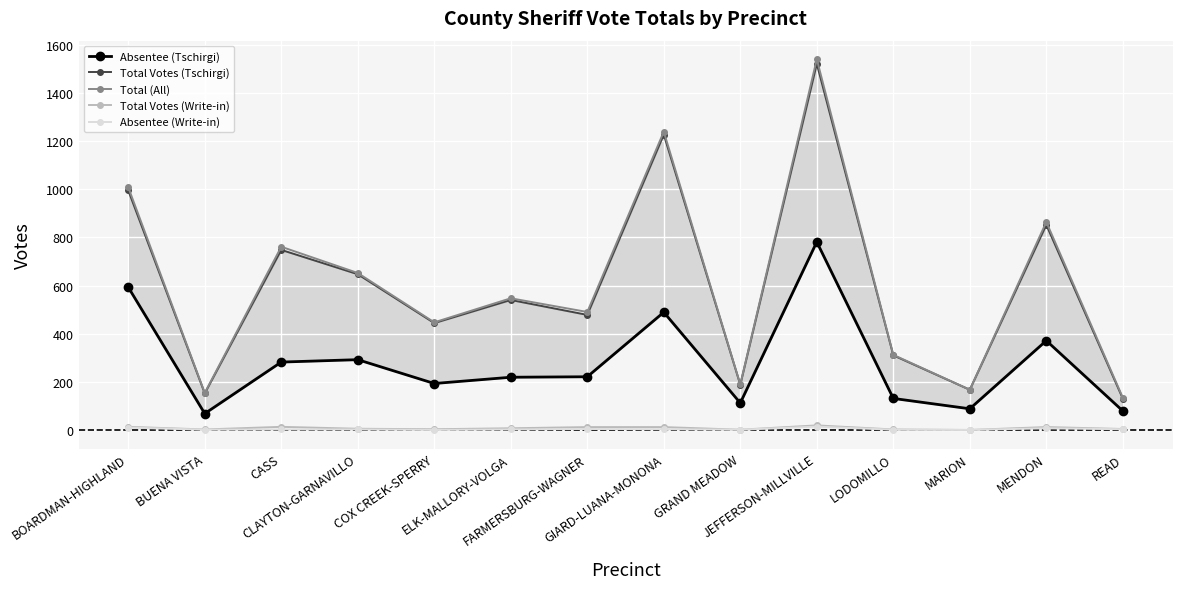

Reading right to left, list all the values displayed in this chart.

Absentee (Tschirgi): READ=79	MENDON=371	MARION=88	LODOMILLO=131	JEFFERSON-MILLVILLE=781	GRAND MEADOW=112	GIARD-LUANA-MONONA=489	FARMERSBURG-WAGNER=221	ELK-MALLORY-VOLGA=219	COX CREEK-SPERRY=193	CLAYTON-GARNAVILLO=292	CASS=282	BUENA VISTA=68	BOARDMAN-HIGHLAND=593
Total Votes (Tschirgi): READ=130	MENDON=852	MARION=167	LODOMILLO=310	JEFFERSON-MILLVILLE=1521	GRAND MEADOW=188	GIARD-LUANA-MONONA=1227	FARMERSBURG-WAGNER=478	ELK-MALLORY-VOLGA=540	COX CREEK-SPERRY=444	CLAYTON-GARNAVILLO=647	CASS=748	BUENA VISTA=152	BOARDMAN-HIGHLAND=995
Total (All): READ=134	MENDON=864	MARION=167	LODOMILLO=312	JEFFERSON-MILLVILLE=1540	GRAND MEADOW=189	GIARD-LUANA-MONONA=1239	FARMERSBURG-WAGNER=490	ELK-MALLORY-VOLGA=547	COX CREEK-SPERRY=447	CLAYTON-GARNAVILLO=652	CASS=761	BUENA VISTA=154	BOARDMAN-HIGHLAND=1008
Total Votes (Write-in): READ=4	MENDON=12	MARION=0	LODOMILLO=2	JEFFERSON-MILLVILLE=19	GRAND MEADOW=1	GIARD-LUANA-MONONA=12	FARMERSBURG-WAGNER=12	ELK-MALLORY-VOLGA=7	COX CREEK-SPERRY=3	CLAYTON-GARNAVILLO=5	CASS=13	BUENA VISTA=2	BOARDMAN-HIGHLAND=13
Absentee (Write-in): READ=3	MENDON=7	MARION=0	LODOMILLO=1	JEFFERSON-MILLVILLE=14	GRAND MEADOW=1	GIARD-LUANA-MONONA=3	FARMERSBURG-WAGNER=4	ELK-MALLORY-VOLGA=2	COX CREEK-SPERRY=0	CLAYTON-GARNAVILLO=2	CASS=2	BUENA VISTA=1	BOARDMAN-HIGHLAND=10